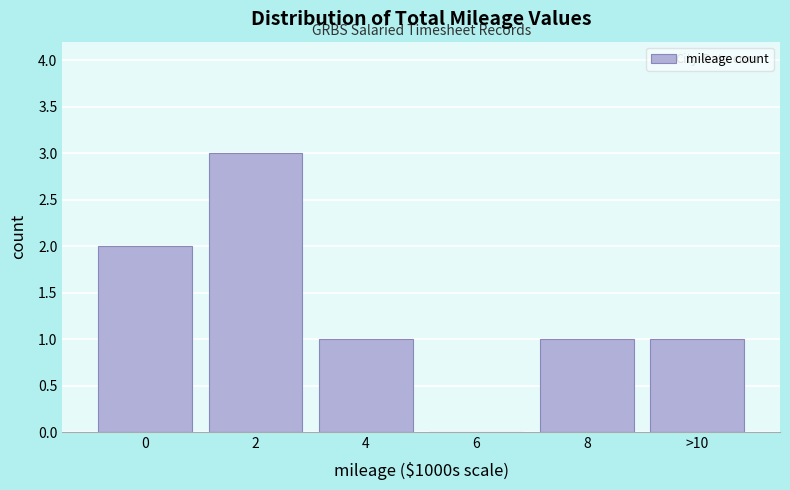

Reading left to right, extract all data points from this chart.

0=2	2=3	4=1	6=0	8=1	>10=1